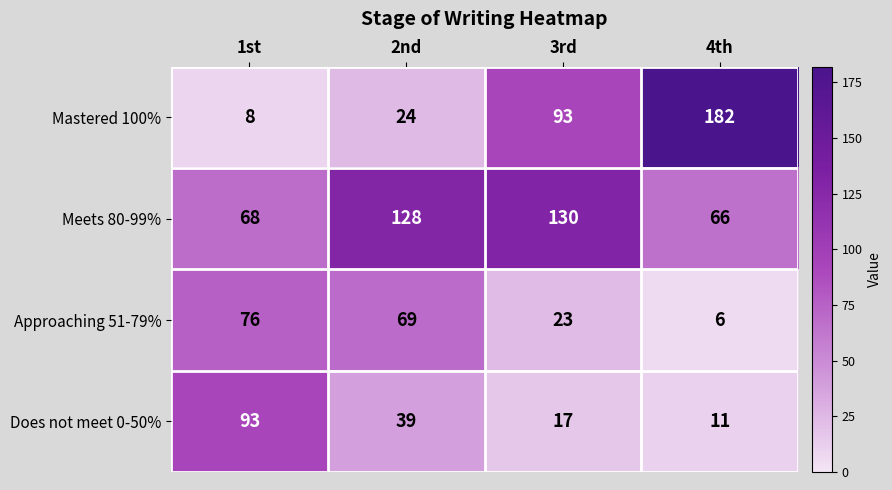

Which series has the largest range (max minus min)?

Mastered 100%